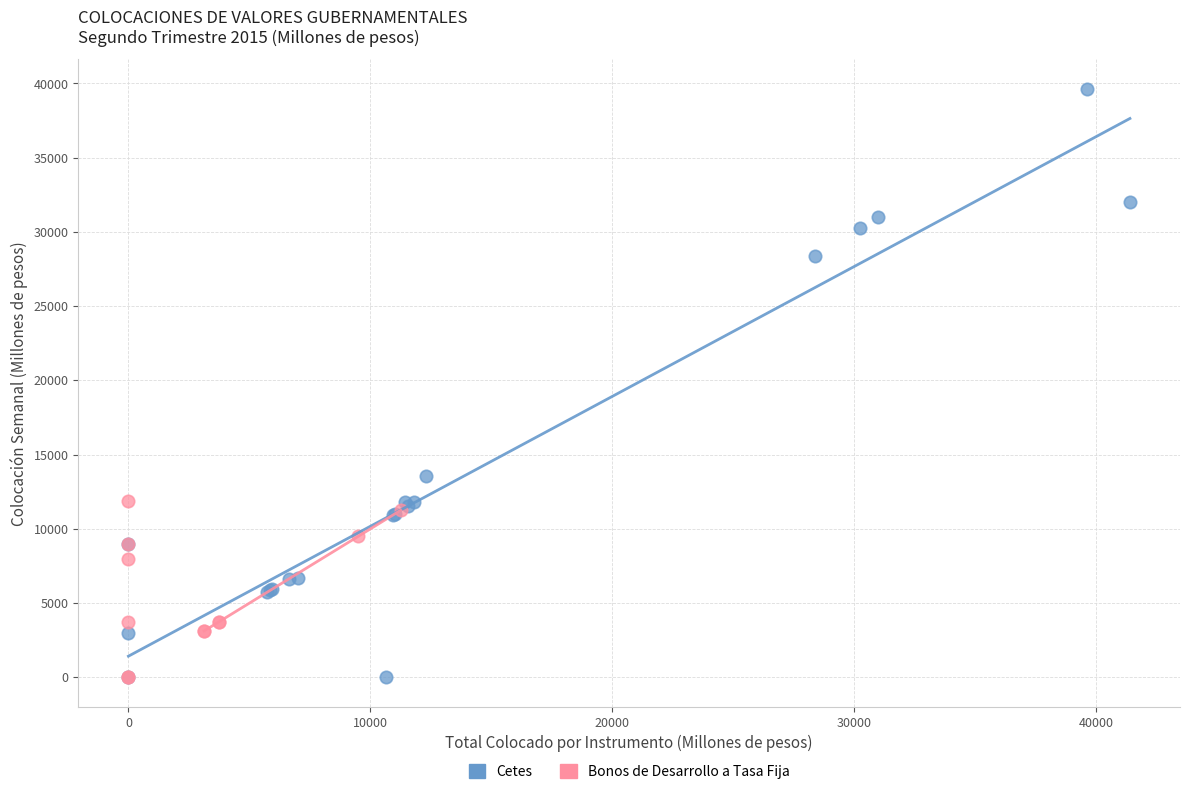

Which series has the largest Y range (max minus min)?

Cetes